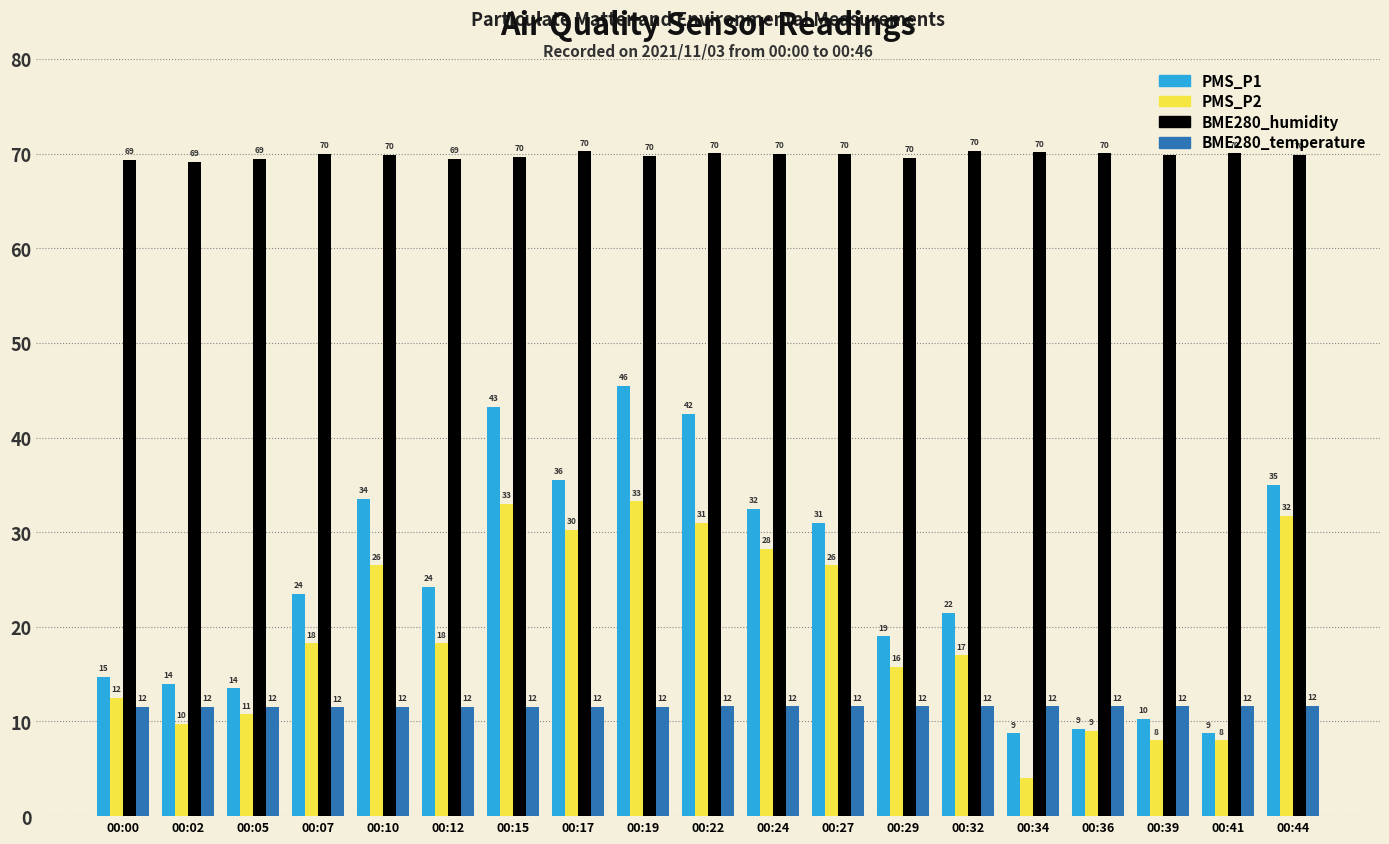

How many bars are there in total?

76